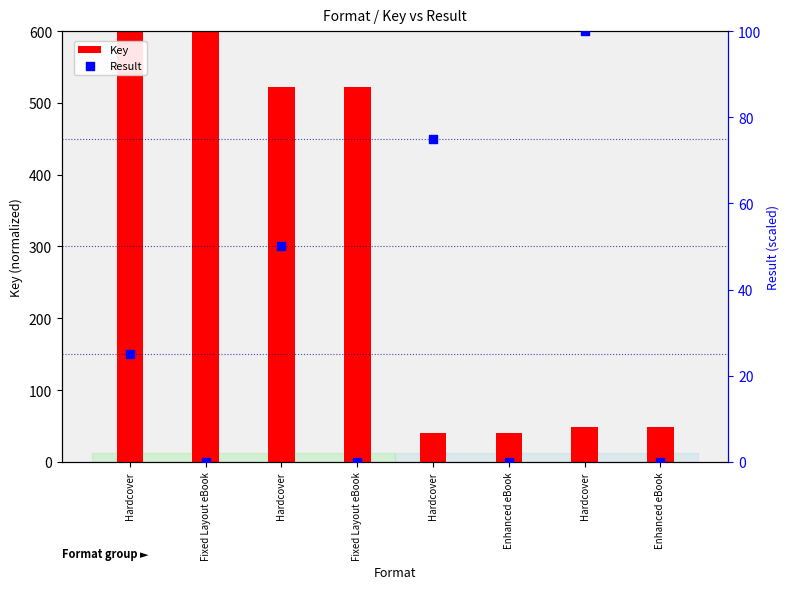

What is the total value across all series at Enhanced eBook?

40.8